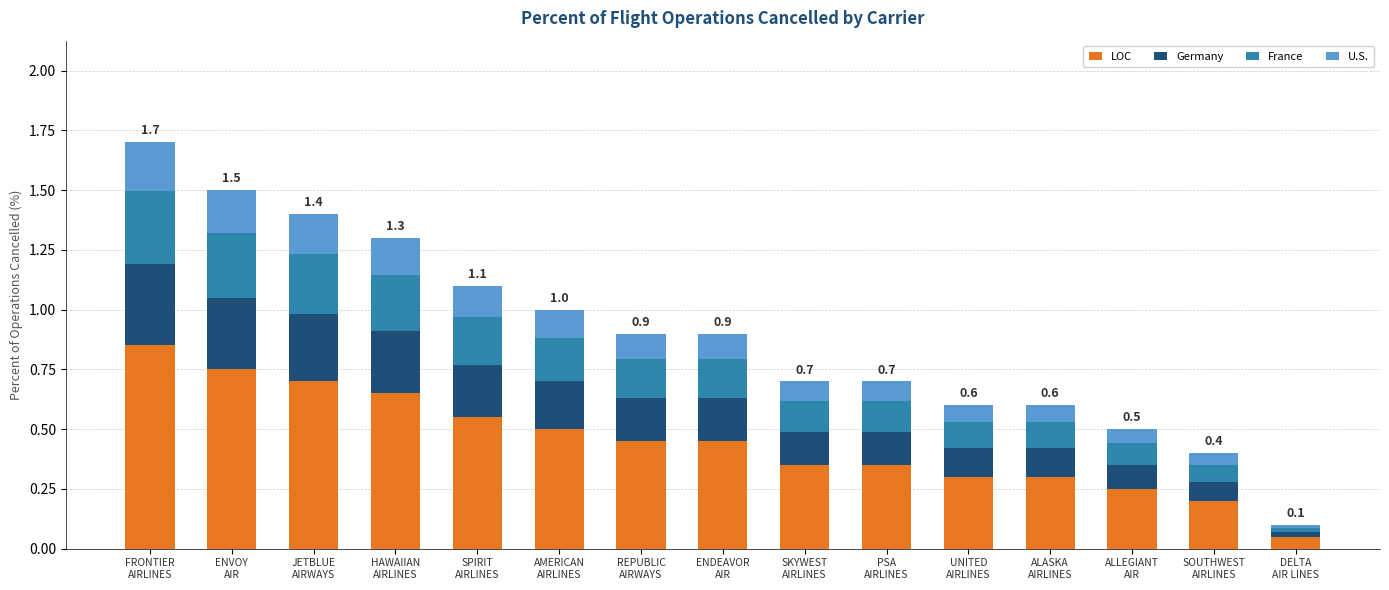

Does the chart contain stacked bars?

Yes